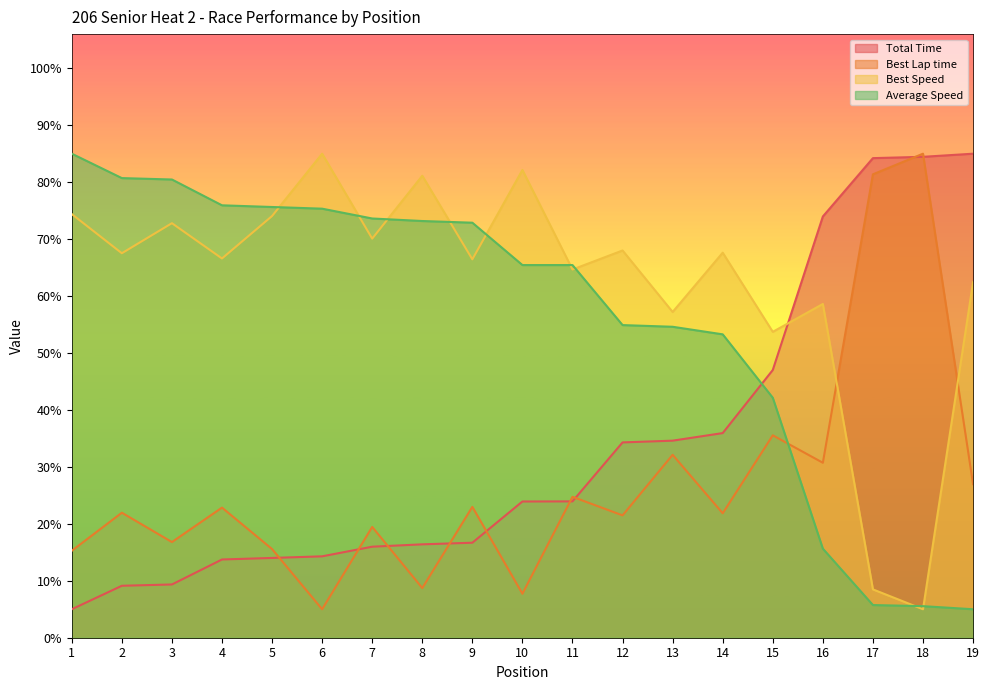

What is the sum of all Best Speed values?

1185.9